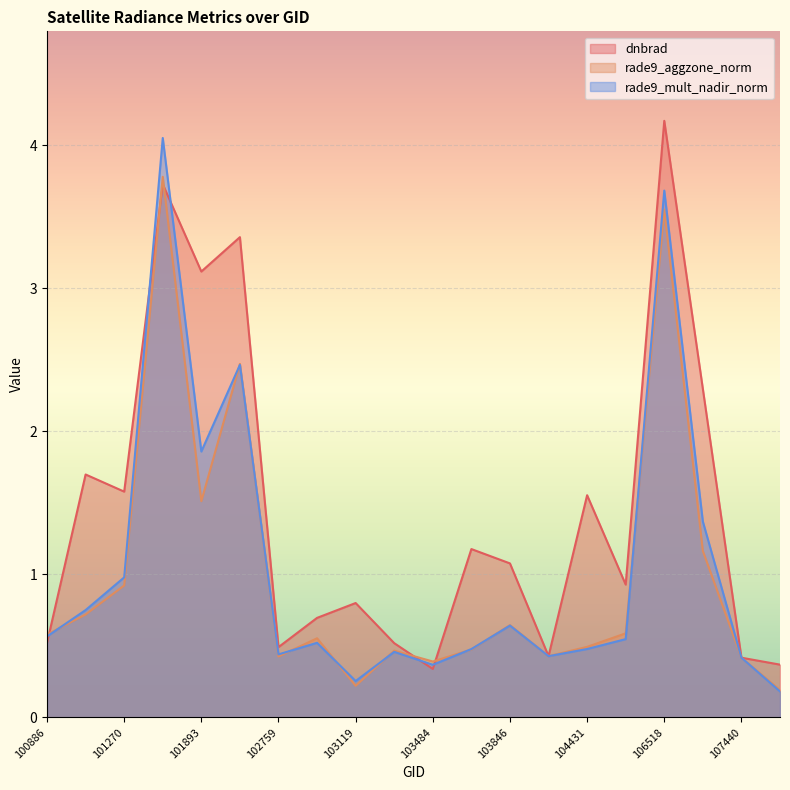

At which label does dnbrad reach its minimum?

103484